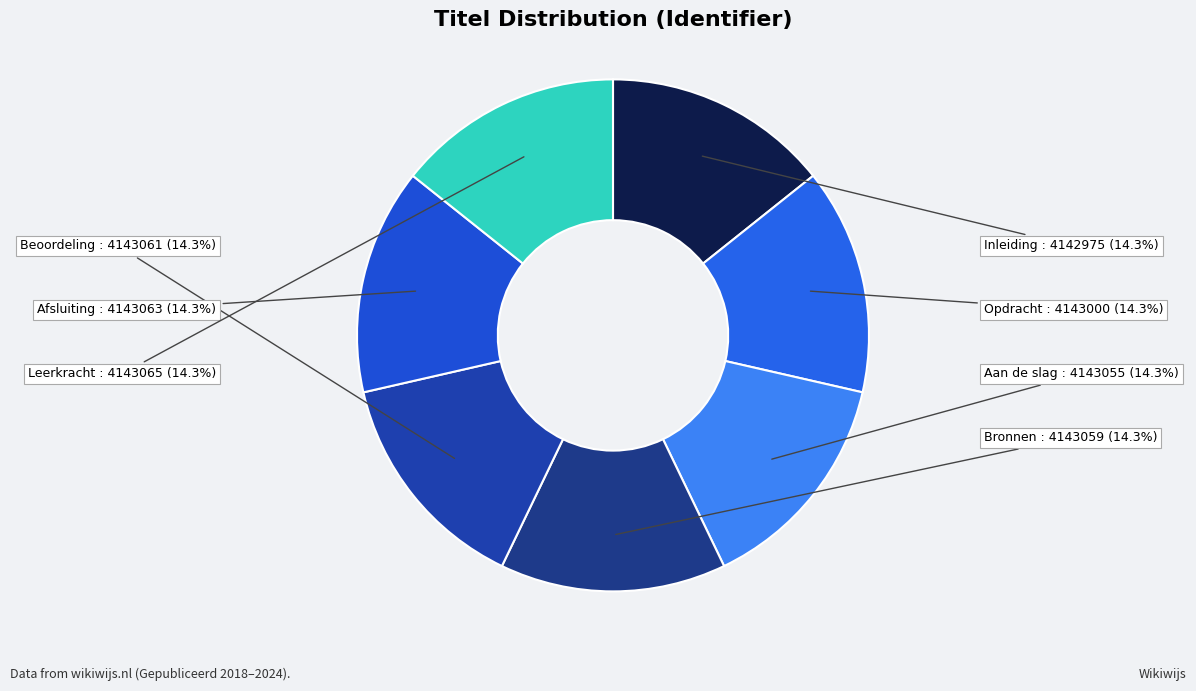

Does any single category account for the majority?

No